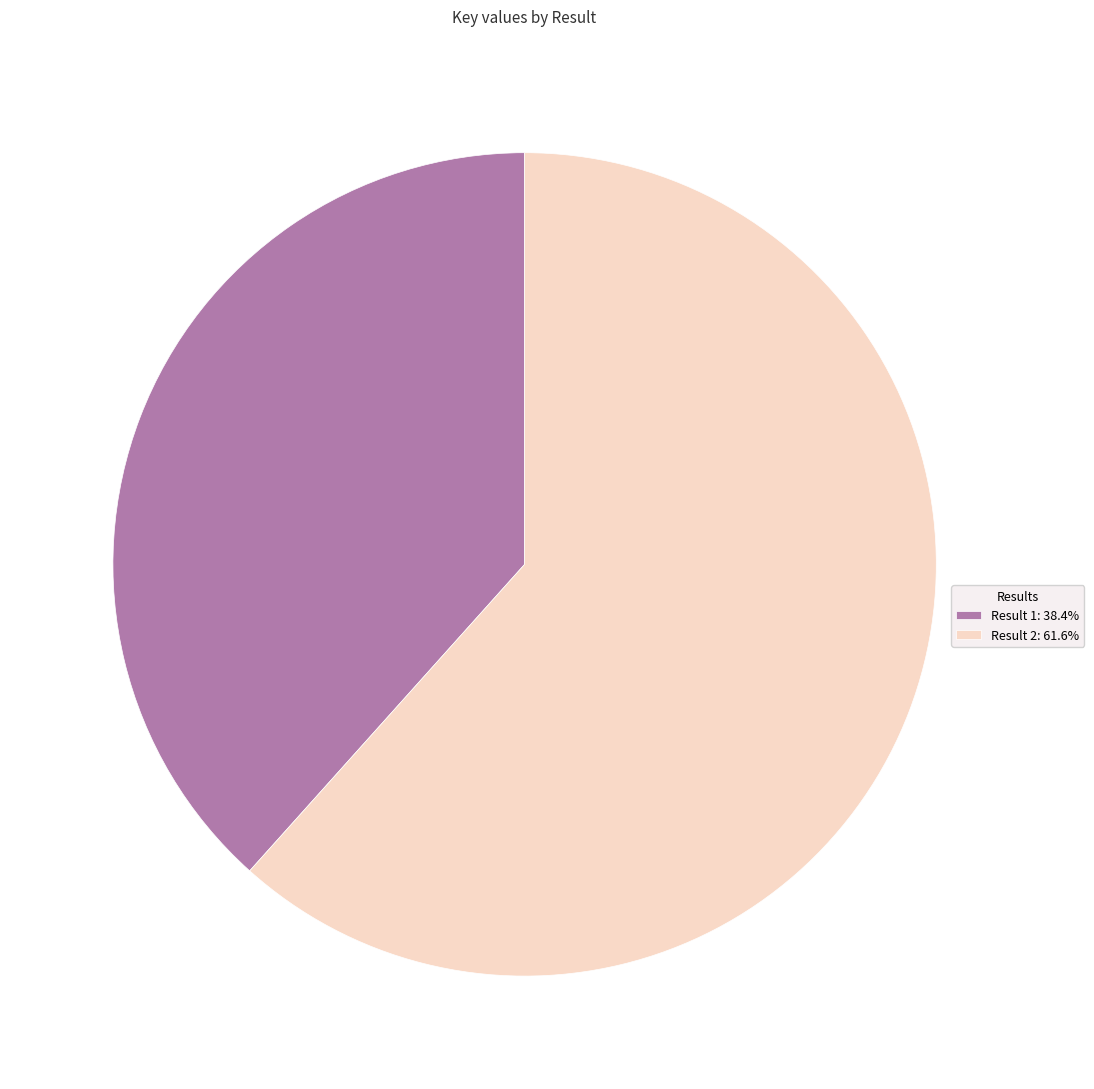

Which has a higher value, Result 1 or Result 2?

Result 2